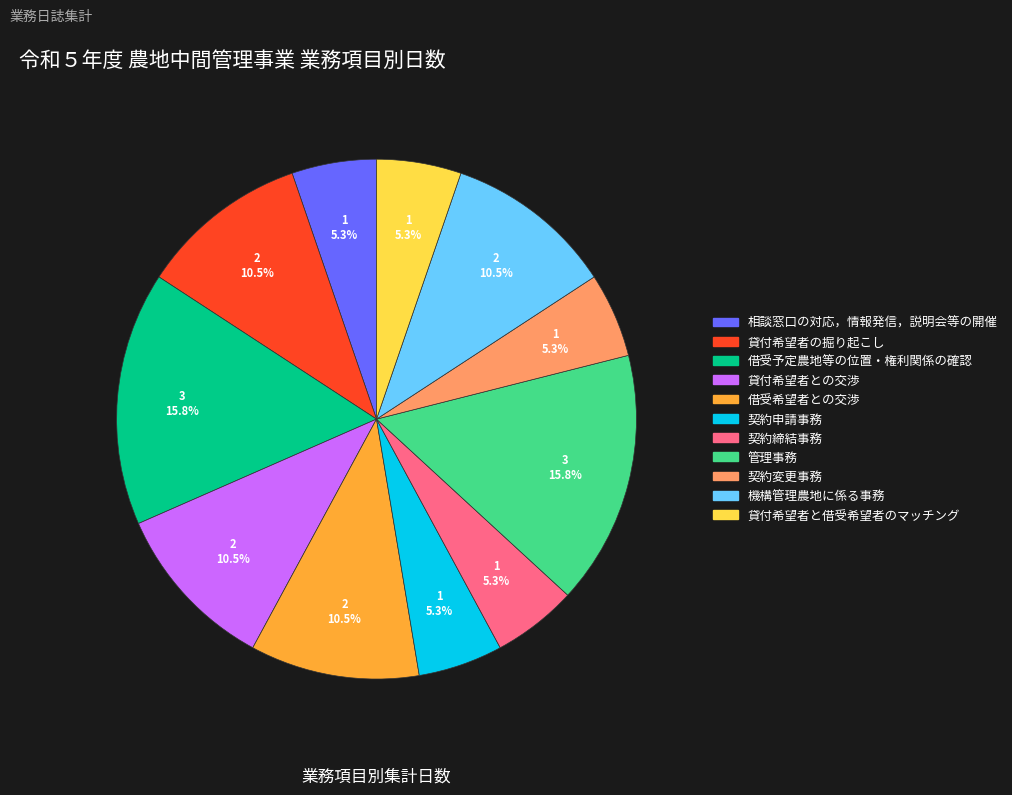

What percentage is NOT represented by 借受希望者との交渉?

89.5%